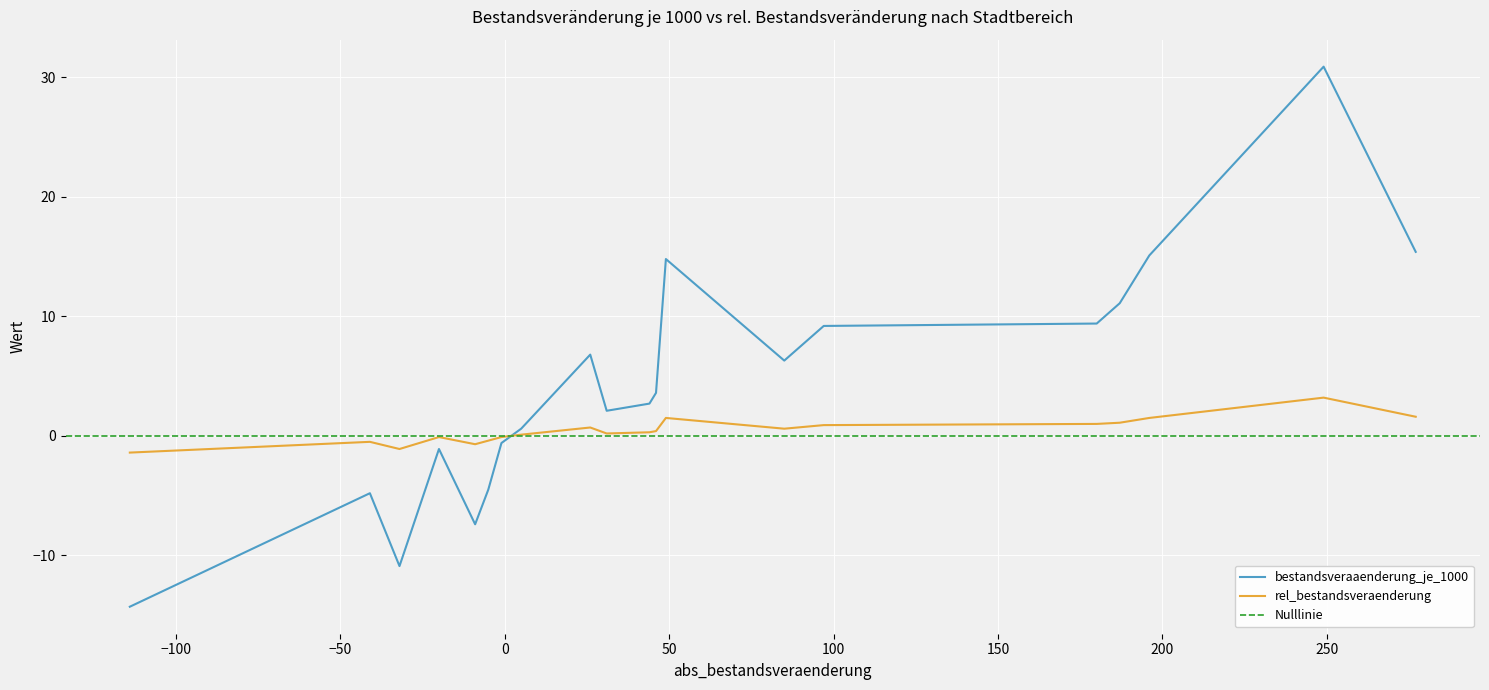

What is the difference between the bestandsveraaenderung_je_1000 values at Schmarl and Stadtmitte?

15.5